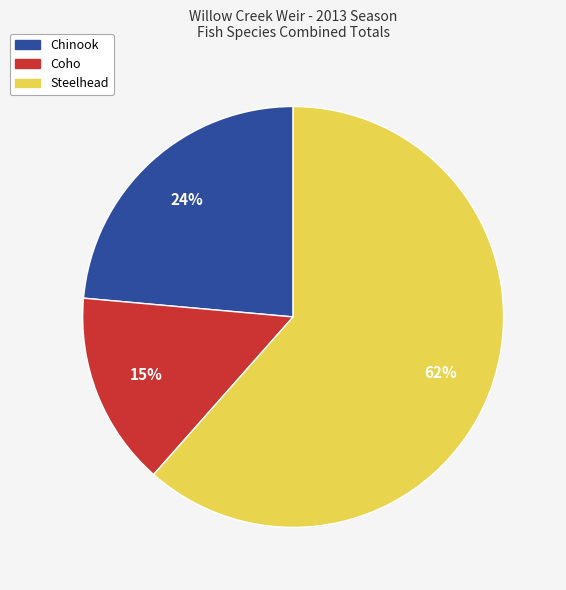

Rank the categories by value from highest to lowest.

Steelhead, Chinook, Coho